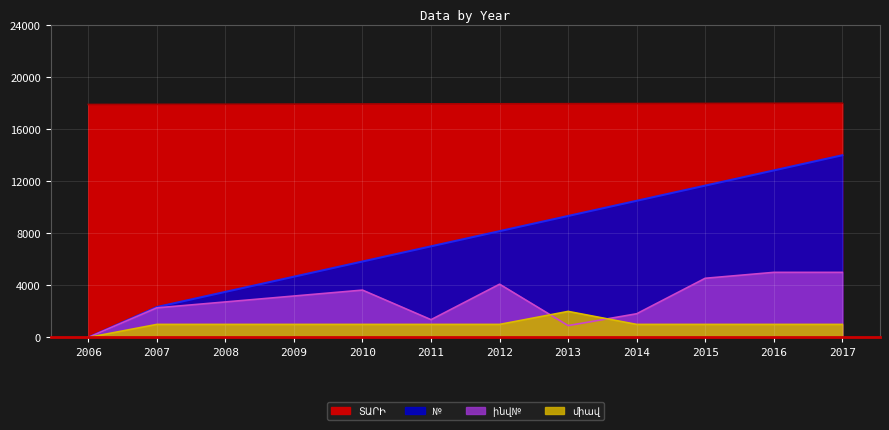

Reading right to left, what are all the values shown in this chart?

ՏԱՐԻ: 18000.0	17991.1	17982.2	17973.2	17964.3	17955.4	17946.5	17937.5	17928.6	17919.7	17910.8	17901.8
№  : 14000.0	12833.3	11666.7	10500.0	9333.3	8166.7	7000.0	5833.3	4666.7	3500.0	2333.3	0.0
ինվ№  : 5000.0	5000.0	4545.5	1818.2	909.1	4090.9	1363.6	3636.4	3181.8	2727.3	2272.7	0.0
միավ: 1000.0	1000.0	1000.0	1000.0	2000.0	1000.0	1000.0	1000.0	1000.0	1000.0	1000.0	0.0